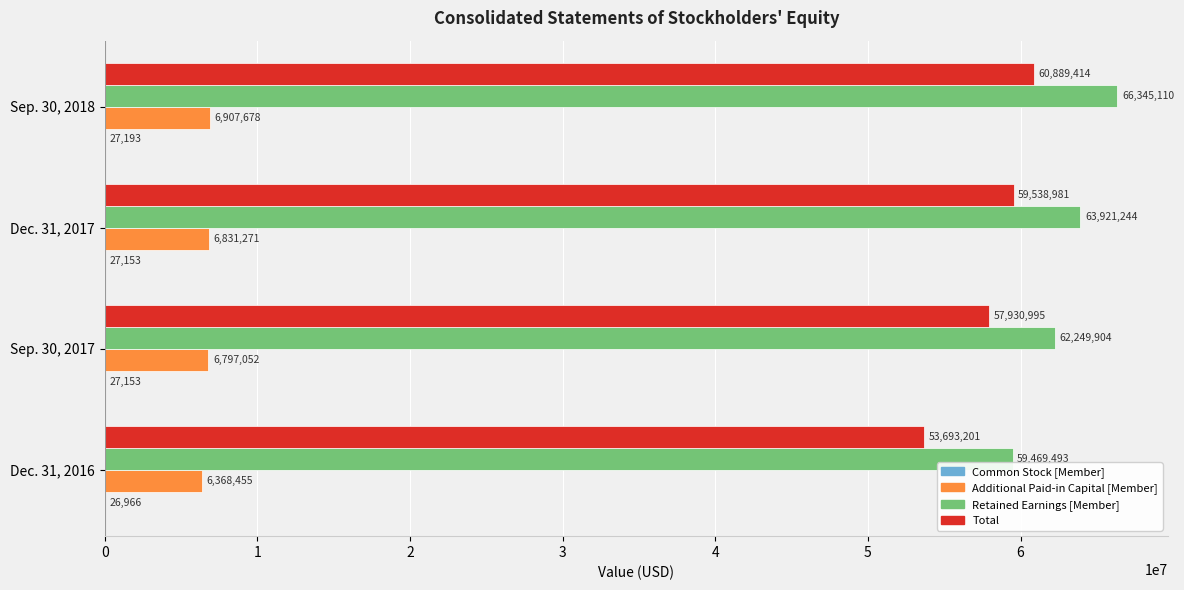

Between Sep. 30, 2017 and Dec. 31, 2017, which series saw the biggest shift?

Retained Earnings [Member]